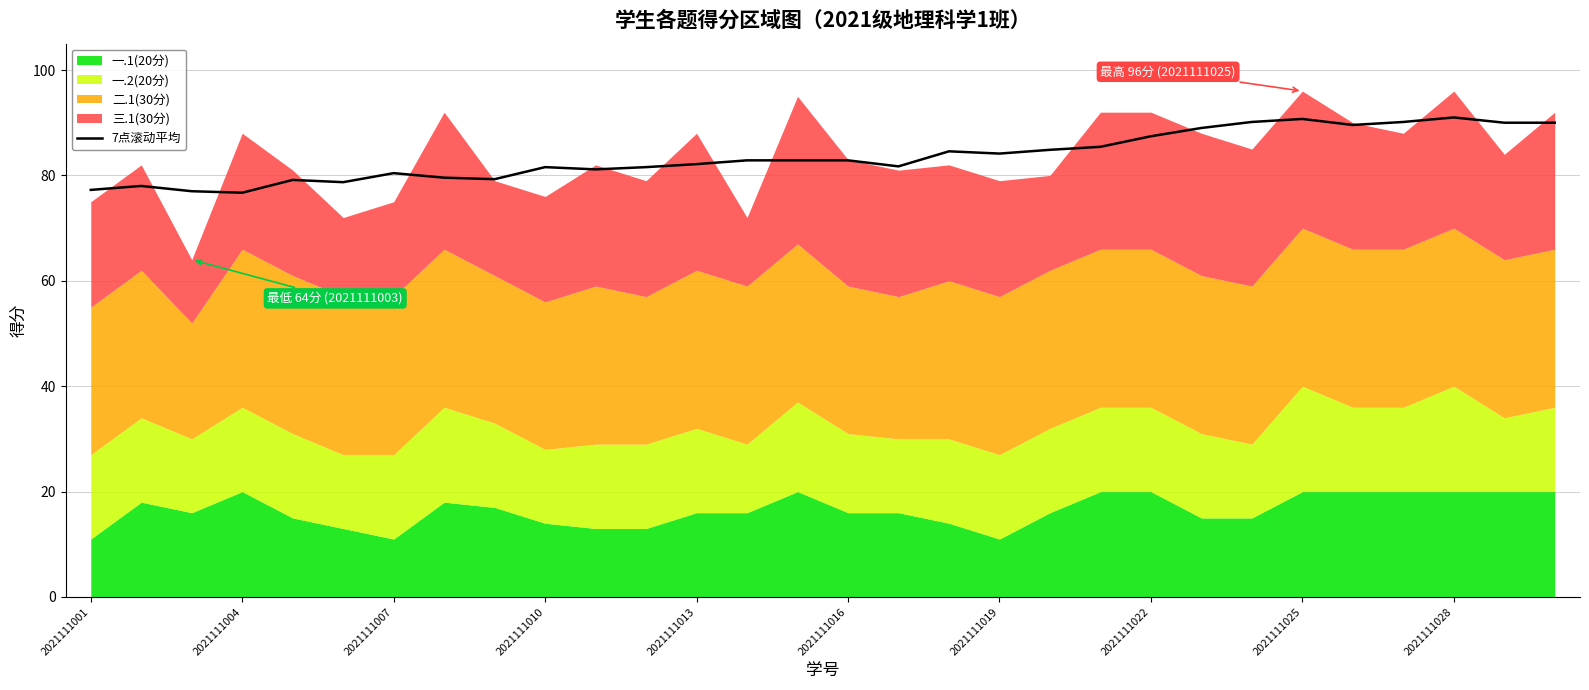

Is it true that 7点滚动平均 equals 82.1 at 2021111013?

True